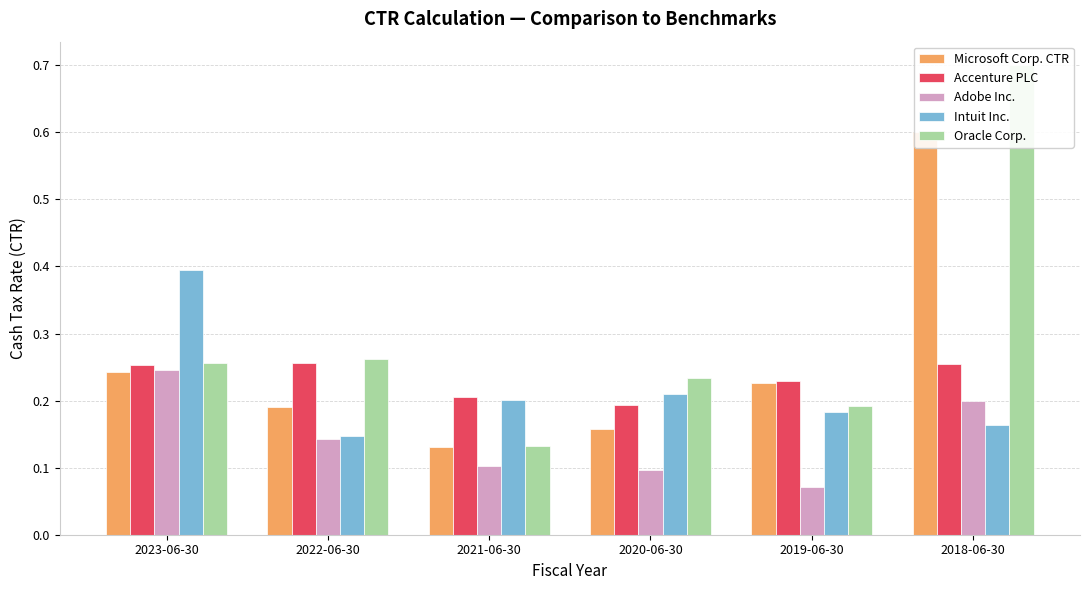

Reading left to right, transcribe all the data shown in this chart.

Microsoft Corp. CTR: 2023-06-30=0.2	2022-06-30=0.2	2021-06-30=0.1	2020-06-30=0.2	2019-06-30=0.2	2018-06-30=0.6
Accenture PLC: 2023-06-30=0.3	2022-06-30=0.3	2021-06-30=0.2	2020-06-30=0.2	2019-06-30=0.2	2018-06-30=0.3
Adobe Inc.: 2023-06-30=0.2	2022-06-30=0.1	2021-06-30=0.1	2020-06-30=0.1	2019-06-30=0.1	2018-06-30=0.2
Intuit Inc.: 2023-06-30=0.4	2022-06-30=0.1	2021-06-30=0.2	2020-06-30=0.2	2019-06-30=0.2	2018-06-30=0.2
Oracle Corp.: 2023-06-30=0.3	2022-06-30=0.3	2021-06-30=0.1	2020-06-30=0.2	2019-06-30=0.2	2018-06-30=0.7